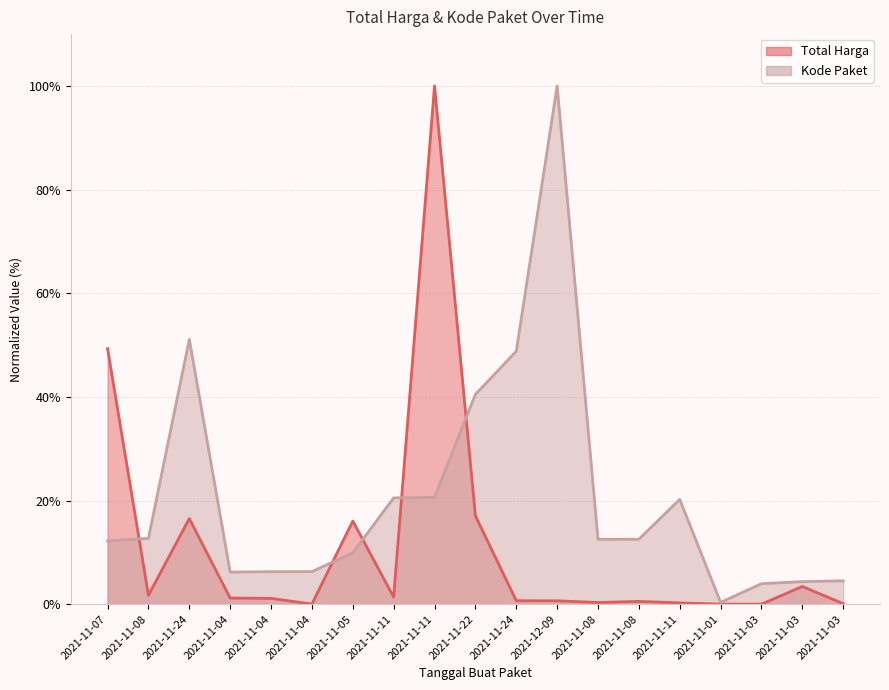

Reading right to left, extract all data points from this chart.

Total Harga: 0.1	3.4	0.0	0.0	0.3	0.5	0.3	0.7	0.7	17.0	100.0	1.4	16.0	0.0	1.1	1.2	16.5	1.7	49.3
Kode Paket: 4.5	4.3	4.0	0.3	20.2	12.5	12.5	100.0	48.8	40.5	20.6	20.5	9.9	6.3	6.3	6.2	51.1	12.7	12.2